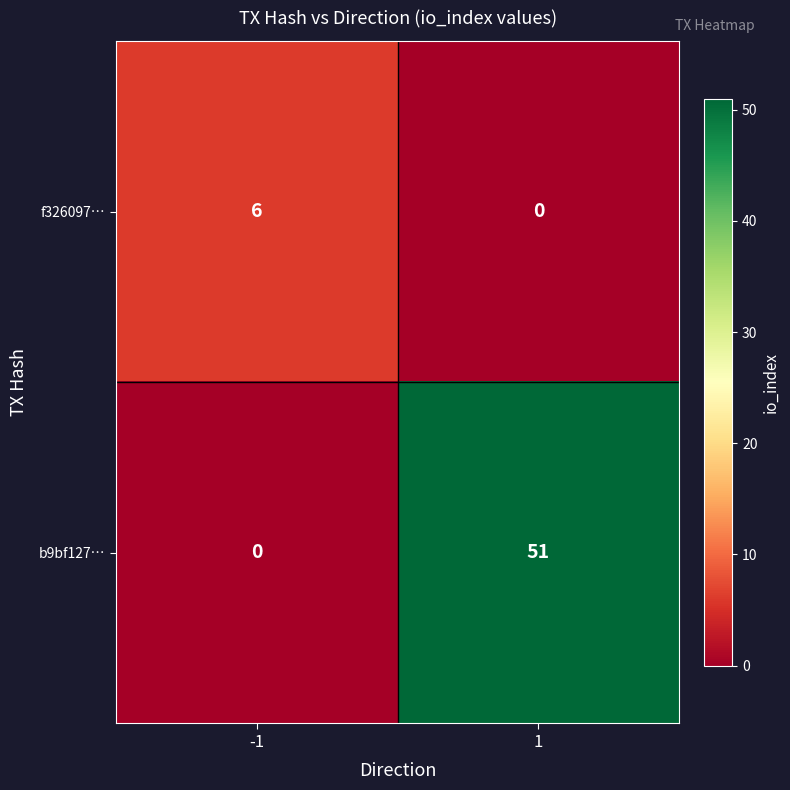

List the series in order of their overall mean, lowest first.

f326097…, b9bf127…